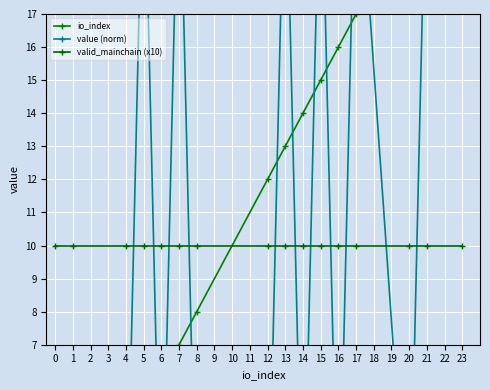

The value of value (norm) at 6 is 0.1. True or false?

True